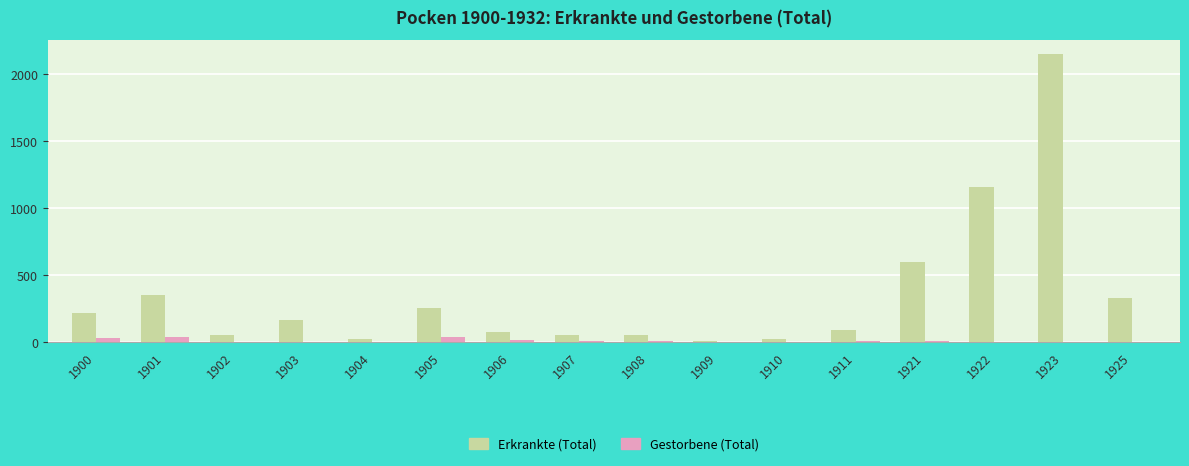

What are all the series names shown in the legend?

Erkrankte (Total), Gestorbene (Total)